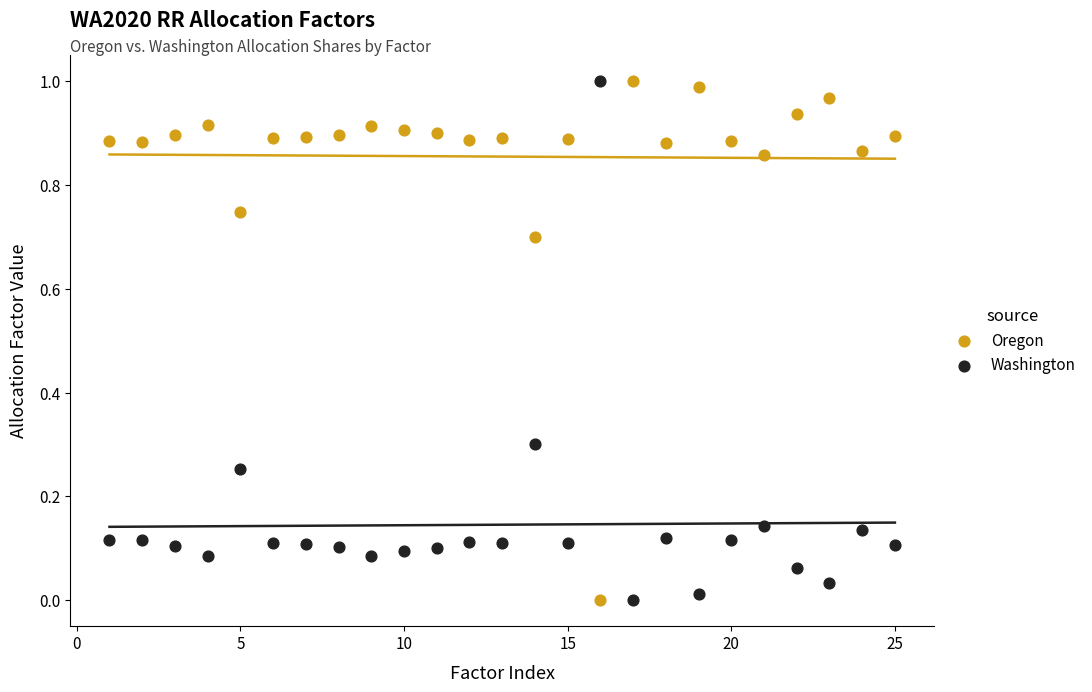

What is the X range (max minus min) for the scatter plot?

24.0